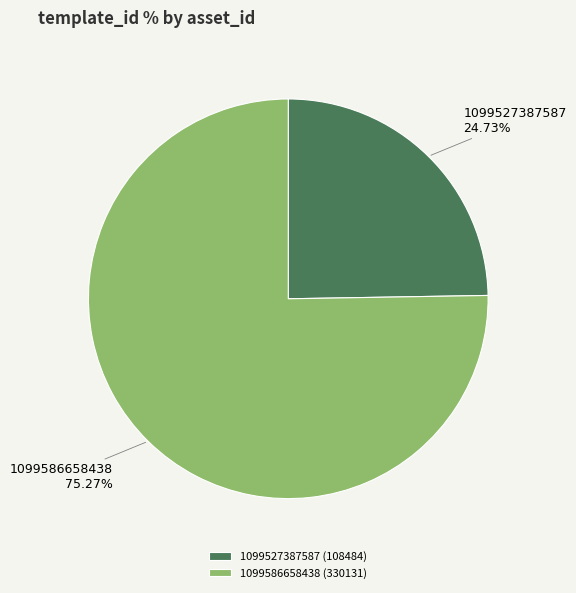

Which slice is the smallest?

1099527387587